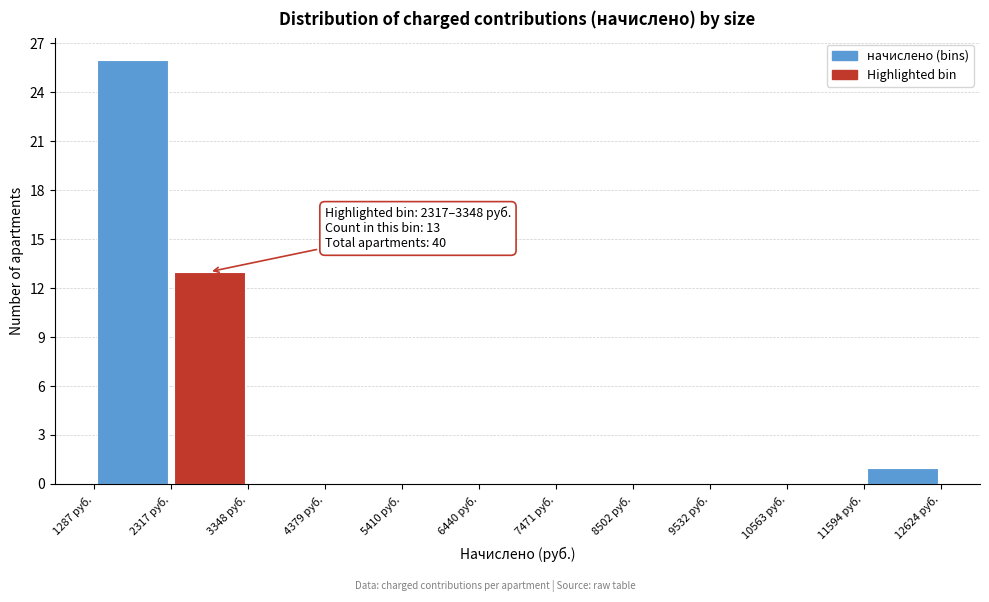

Over which range of the x-axis is the bar tallest?

1200 to 2400